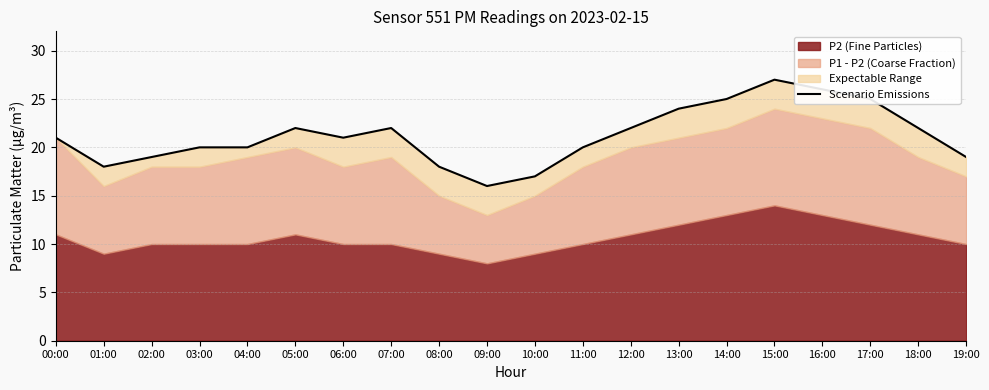

Reading right to left, list all the values displayed in this chart.

19:00=19	18:00=22	17:00=25	16:00=26	15:00=27	14:00=25	13:00=24	12:00=22	11:00=20	10:00=17	09:00=16	08:00=18	07:00=22	06:00=21	05:00=22	04:00=20	03:00=20	02:00=19	01:00=18	00:00=21